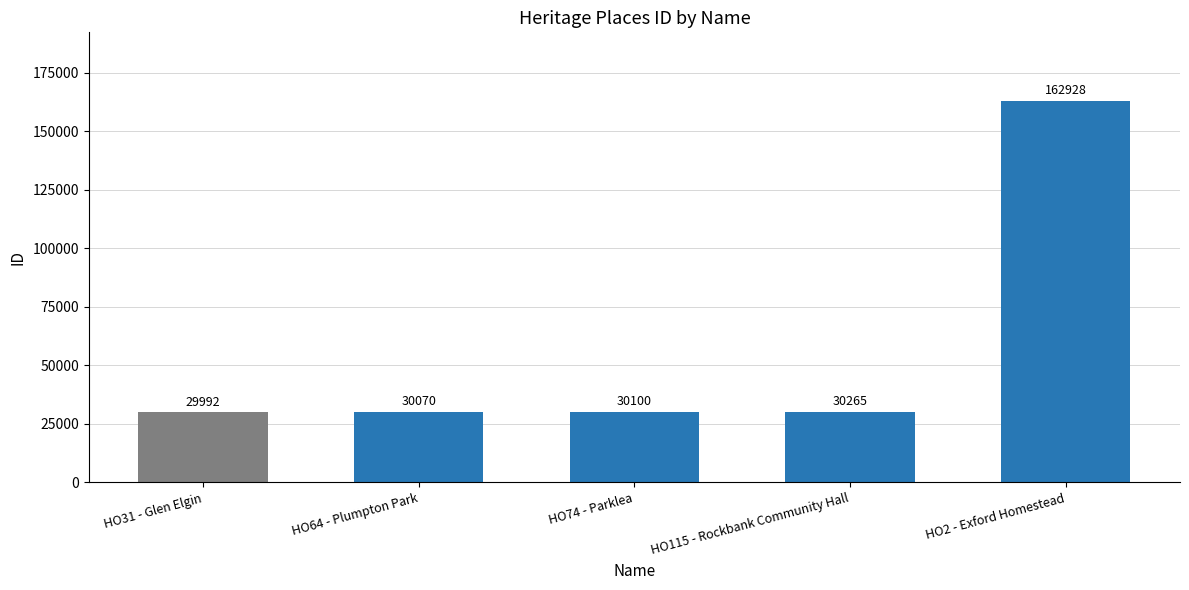

Reading left to right, list all the values displayed in this chart.

HO31 - Glen Elgin=29992	HO64 - Plumpton Park=30070	HO74 - Parklea=30100	HO115 - Rockbank Community Hall=30265	HO2 - Exford Homestead=162928